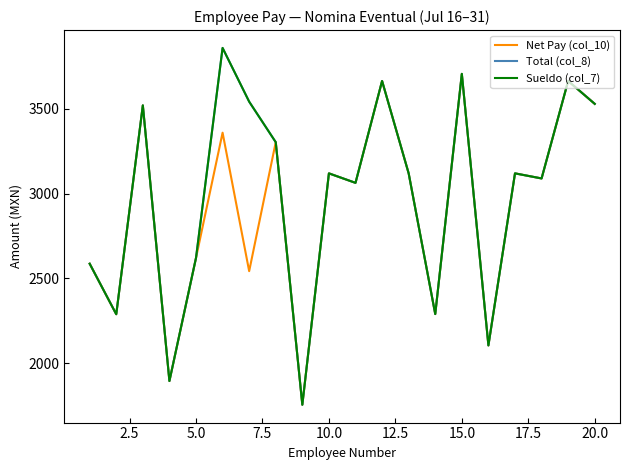

Which series has the largest total across all categories?

Total (col_8)